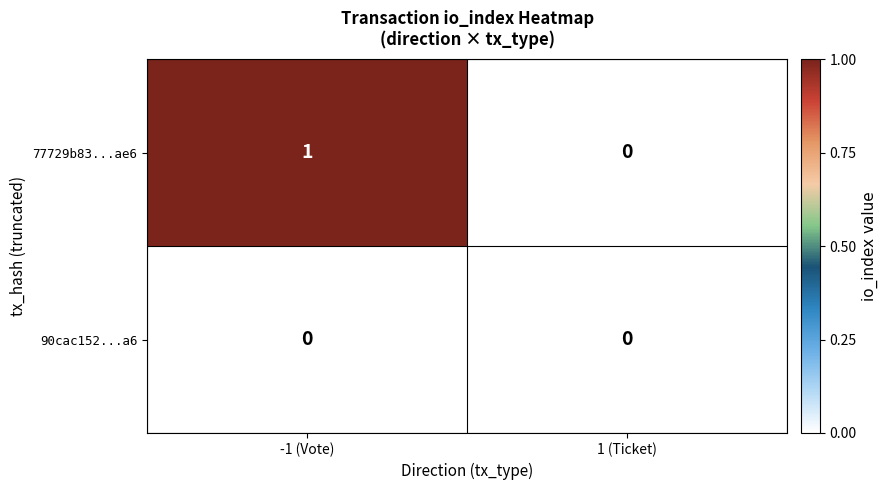

Is it true that 90cac152...a6 equals 0 at 1 (Ticket)?

True